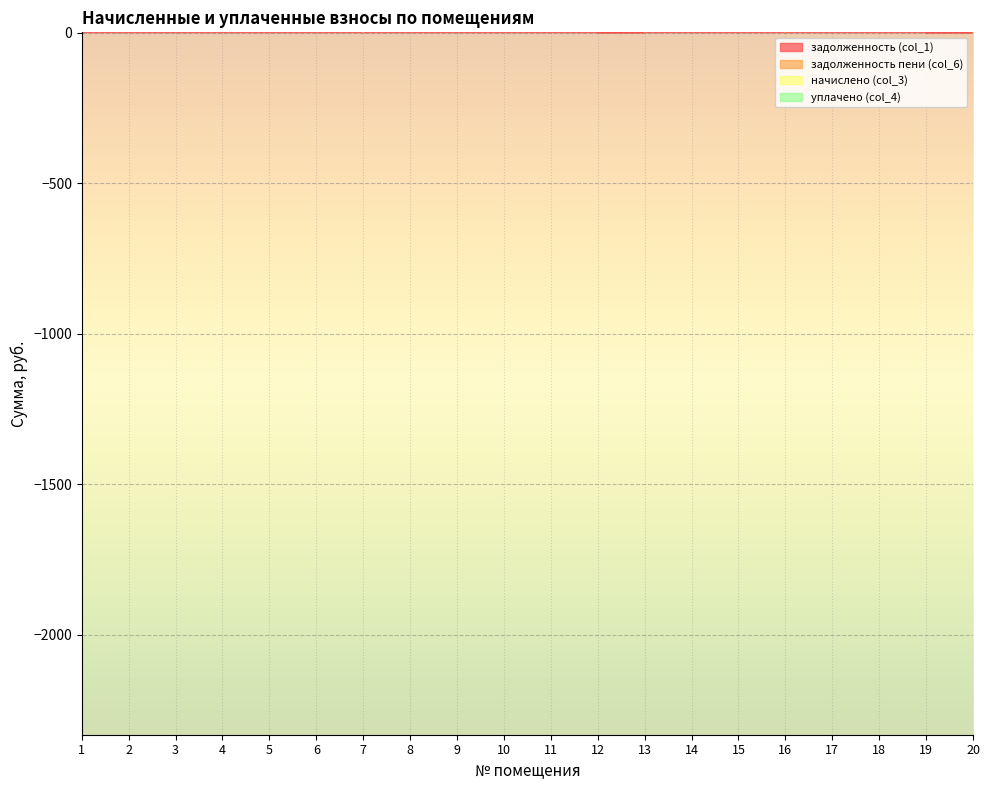

List the series in order of their peak value, highest first.

задолженность пени (col_6), задолженность (col_1)